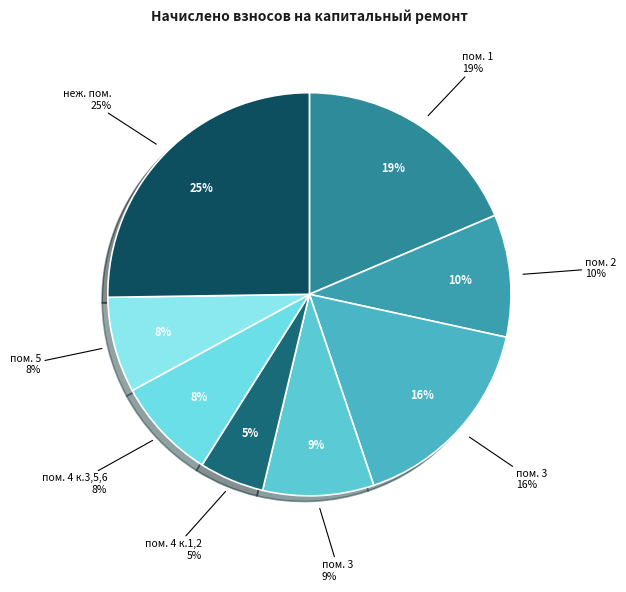

To the nearest percent, what portion does пом. 3  represent?

9%